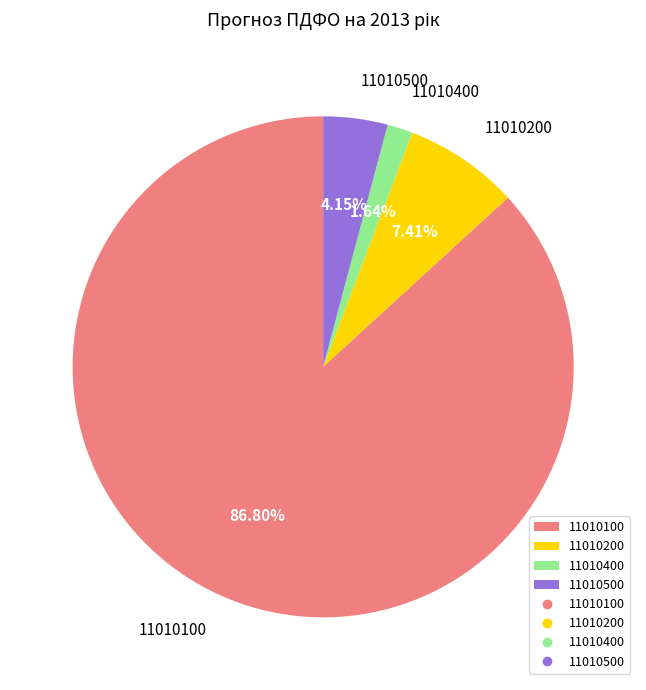

Does 11010500 account for over 50% of the chart?

No